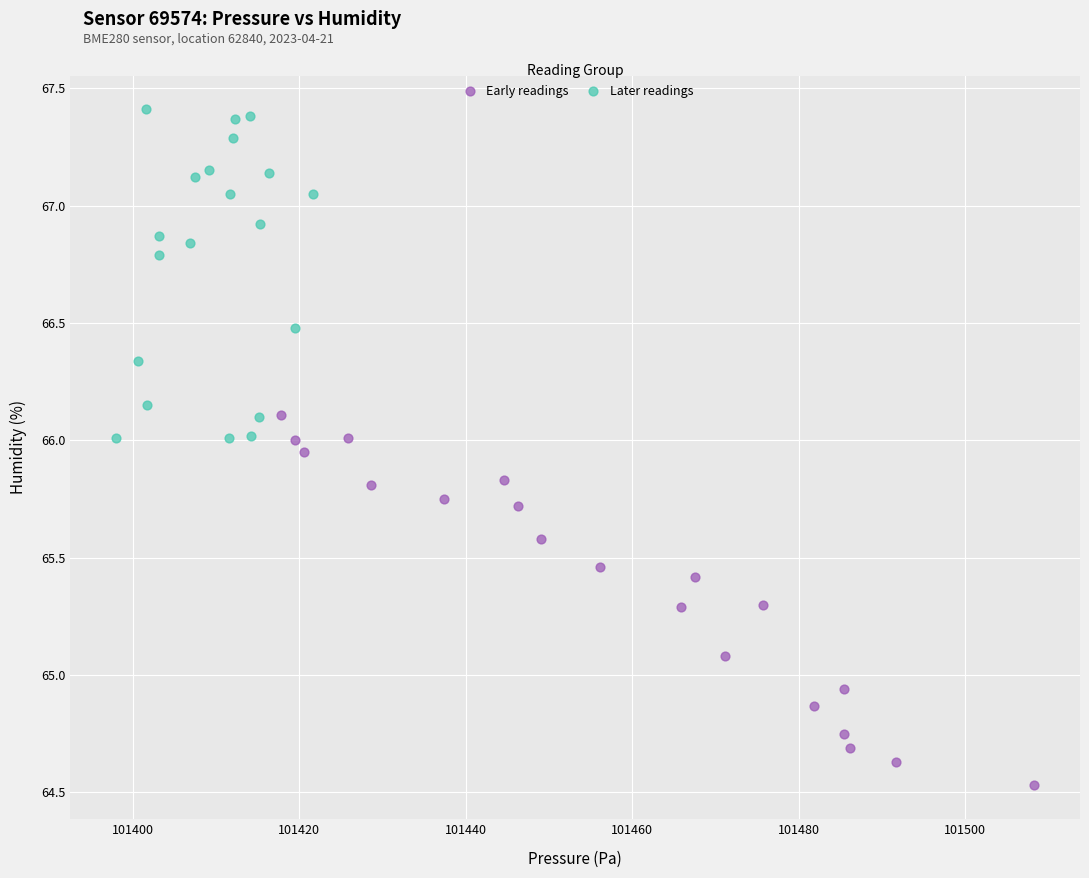

Which series reaches the maximum Y coordinate?

Later readings